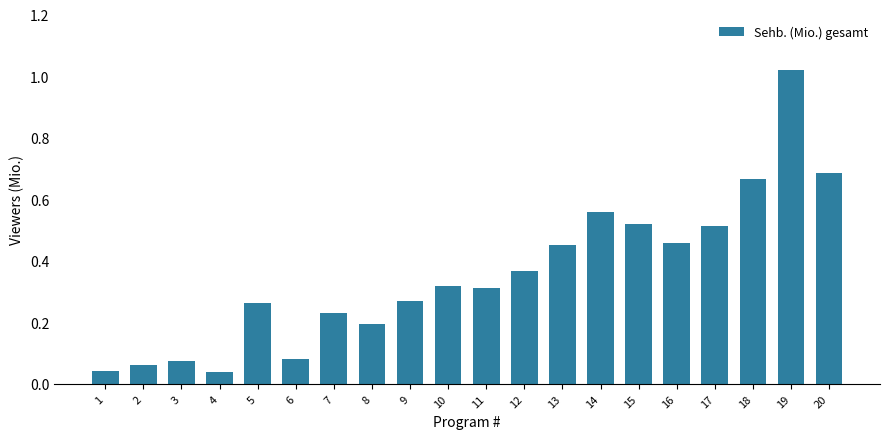

Between 5 and 4, which is larger?

5